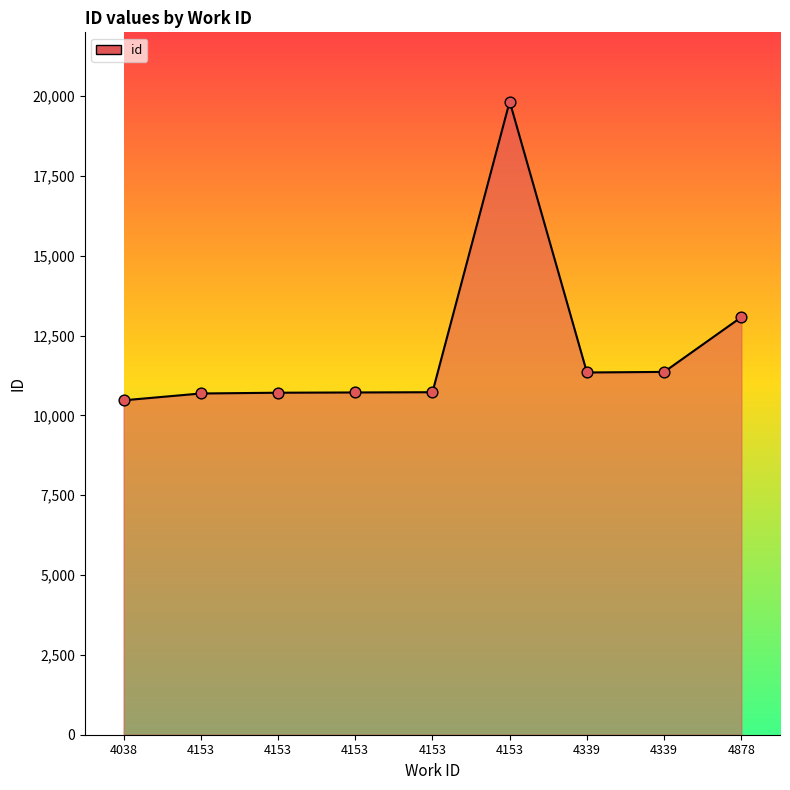

What is the change in value from 4153 to 4339?

+634